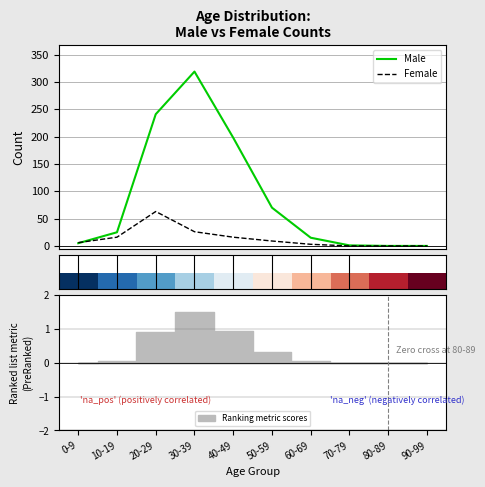

How many values in the Female series exceed 9?

4